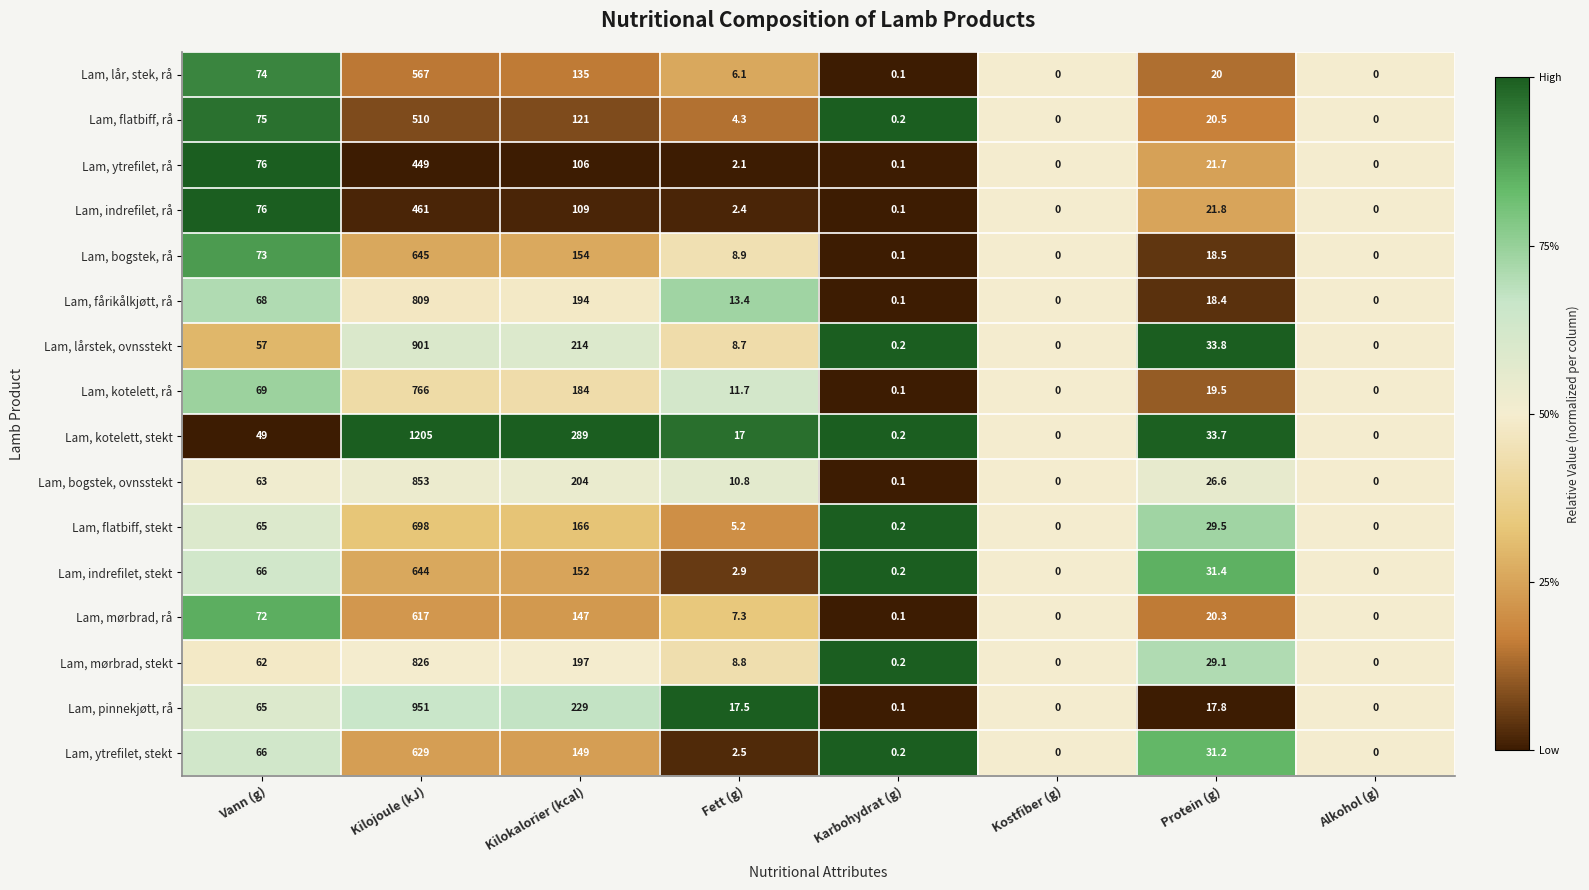

True or false: Lam, ytrefilet, rå has a value of 1.2 at Fett (g).

False